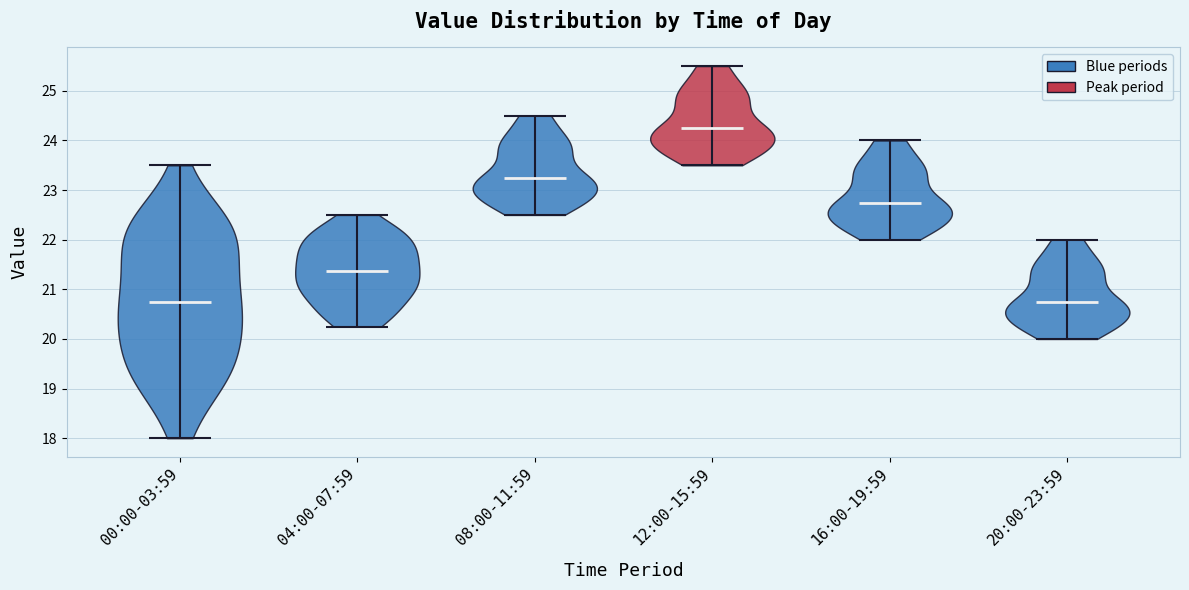

Reading left to right, read every violin against the y-axis: where its median line is, and the lowest and highest points it reaches. The values are not printed on the chart, so give them approximately, as read against the axis.

00:00-03:59: median line 20.8, lowest point 18.0, highest point 23.5
04:00-07:59: median line 21.4, lowest point 20.3, highest point 22.5
08:00-11:59: median line 23.3, lowest point 22.5, highest point 24.5
12:00-15:59: median line 24.3, lowest point 23.5, highest point 25.5
16:00-19:59: median line 22.8, lowest point 22.0, highest point 24.0
20:00-23:59: median line 20.8, lowest point 20.0, highest point 22.0